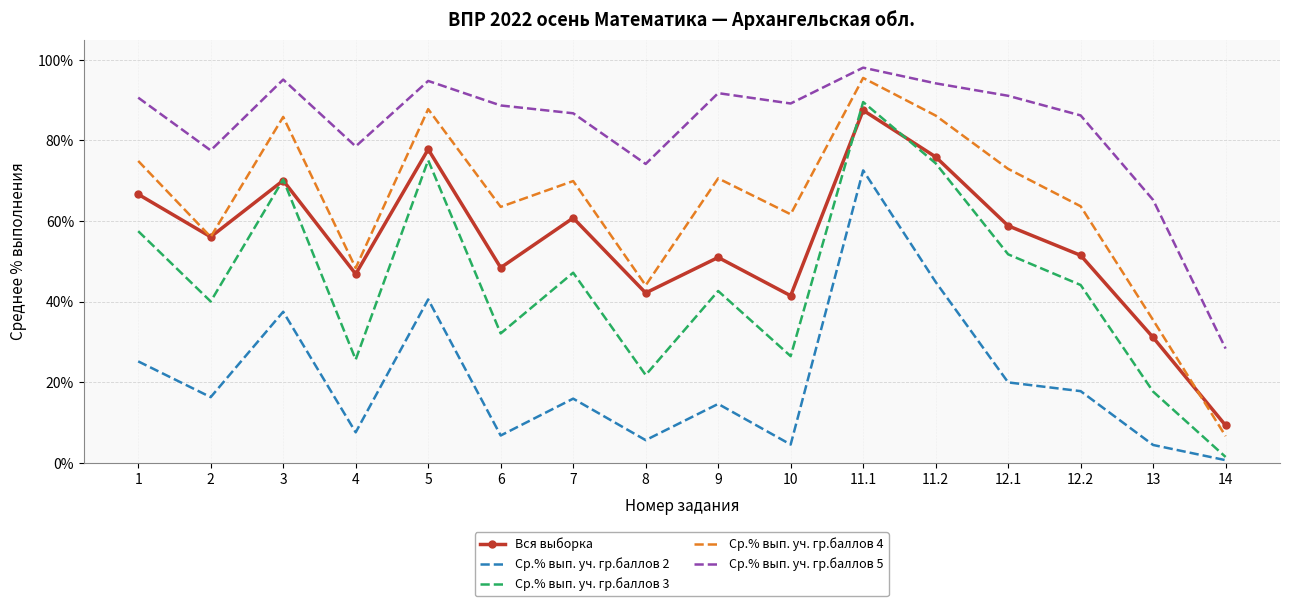

What is the minimum value shown in the chart?

0.6